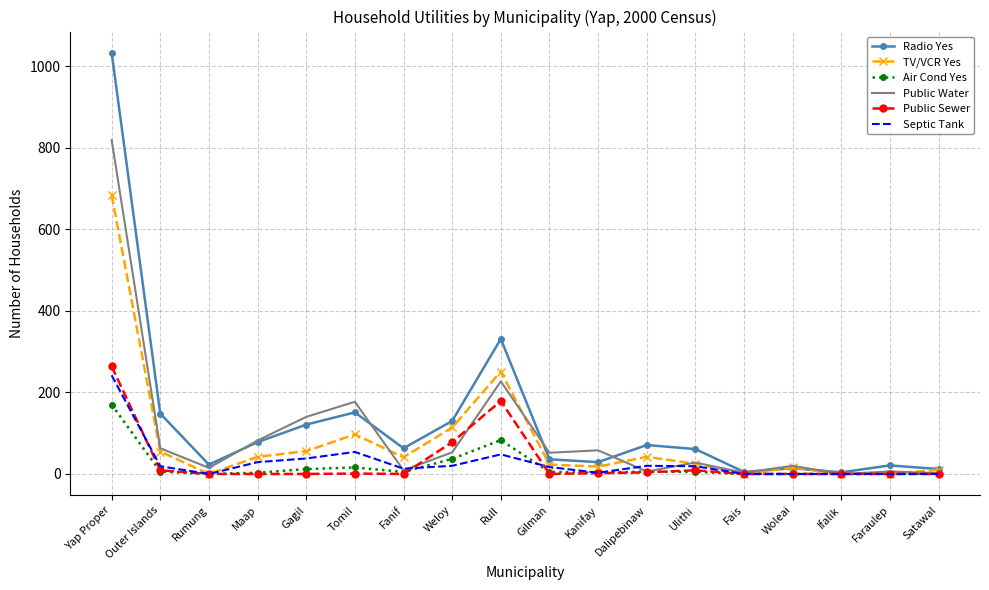

At which label is Radio Yes closest to 518?

Rull